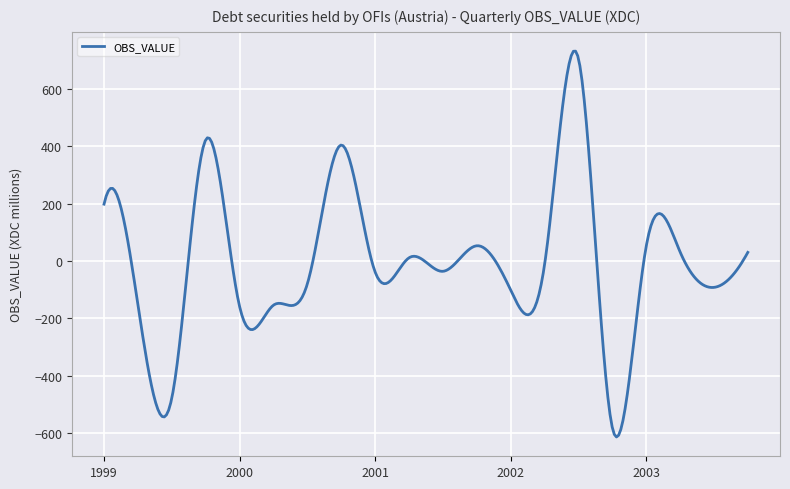

What is the difference between the maximum and minimum values?

1344.3